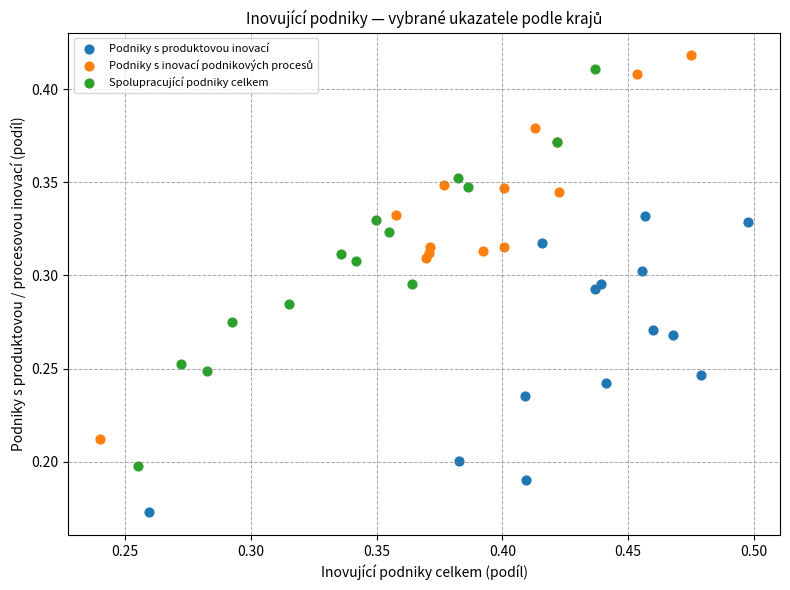

Which series reaches the minimum Y coordinate?

Podniky s produktovou inovací